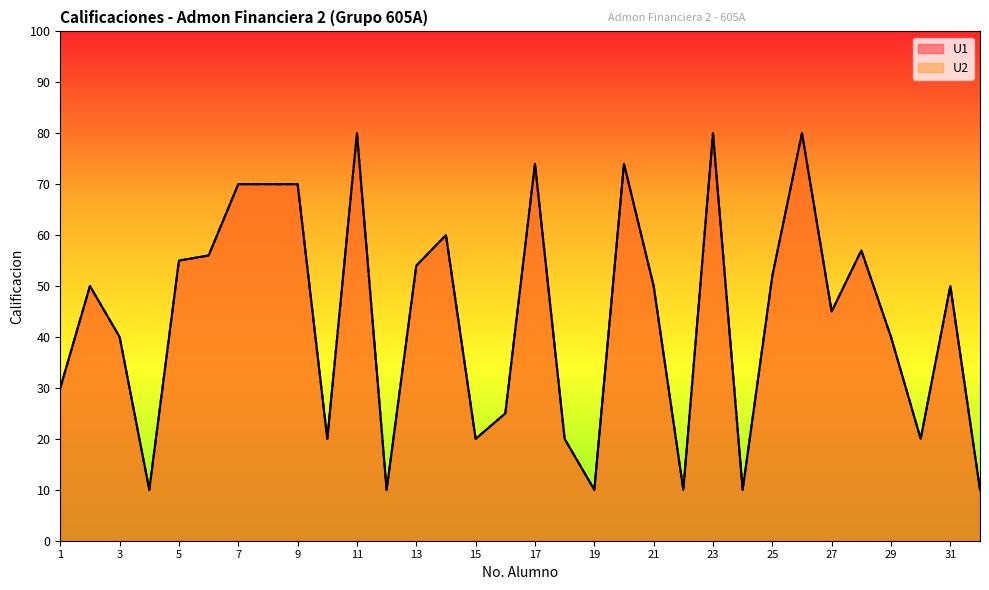

Which has a higher value, 7 or 23?

23